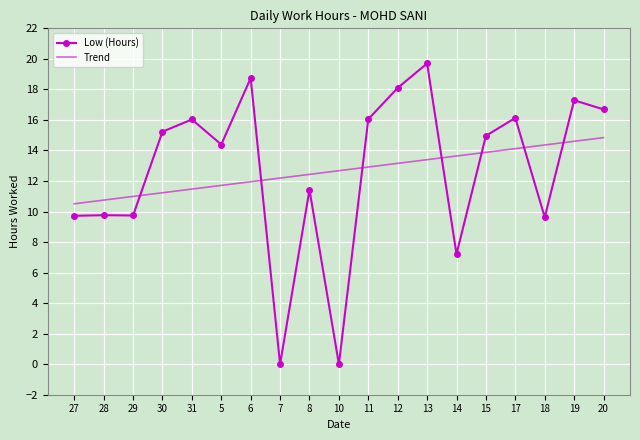

The Low (Hours) series shows 14.4 at 5. True or false?

True